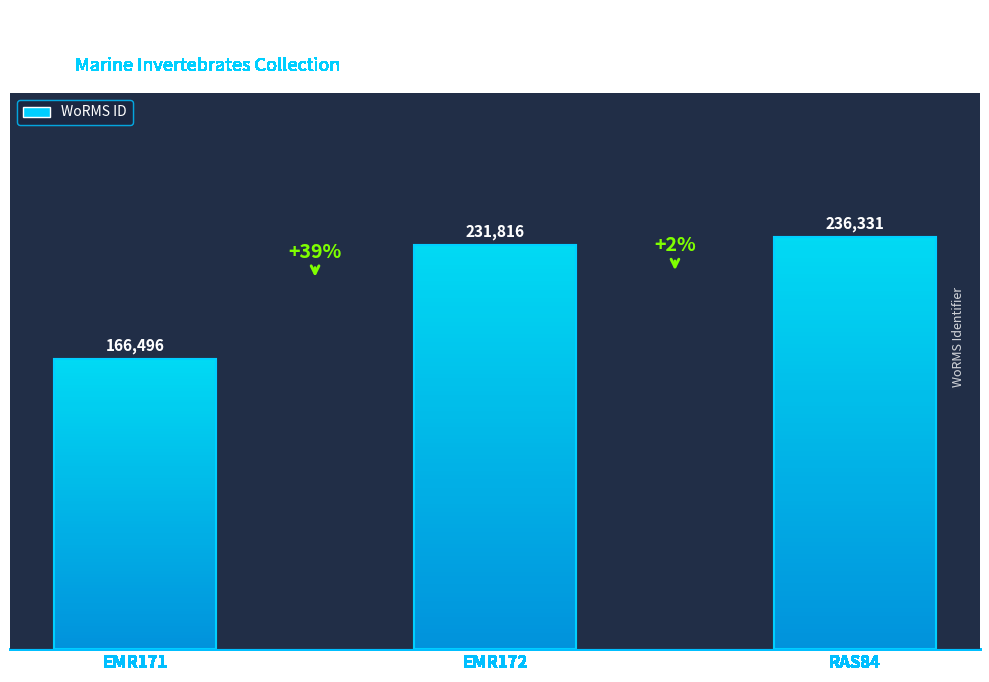

Is it true that the value at RAS84 is 236331?

True